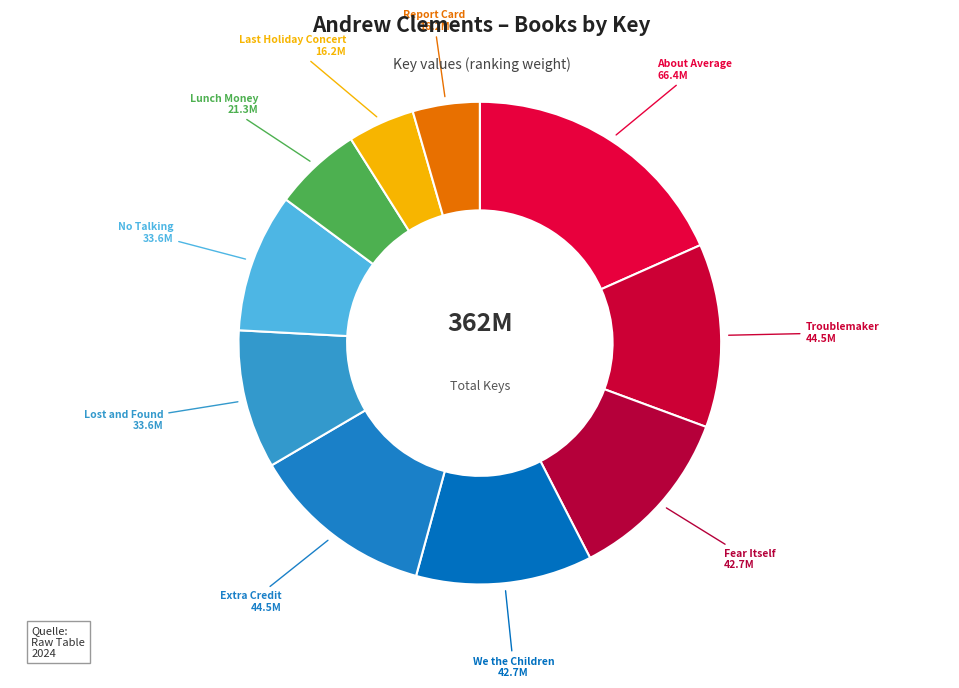

How many segments does this pie chart have?

10